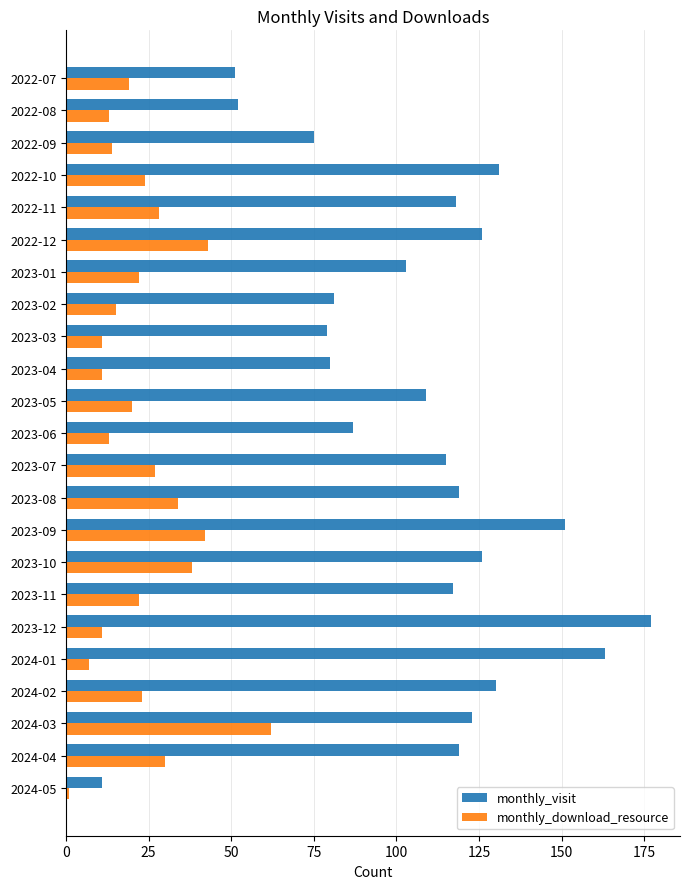

Which series has the largest range (max minus min)?

monthly_visit